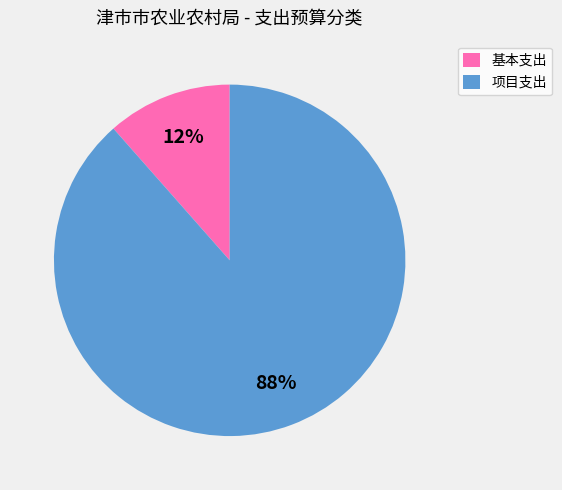

The 项目支出 slice represents 99% of the pie. True or false?

False